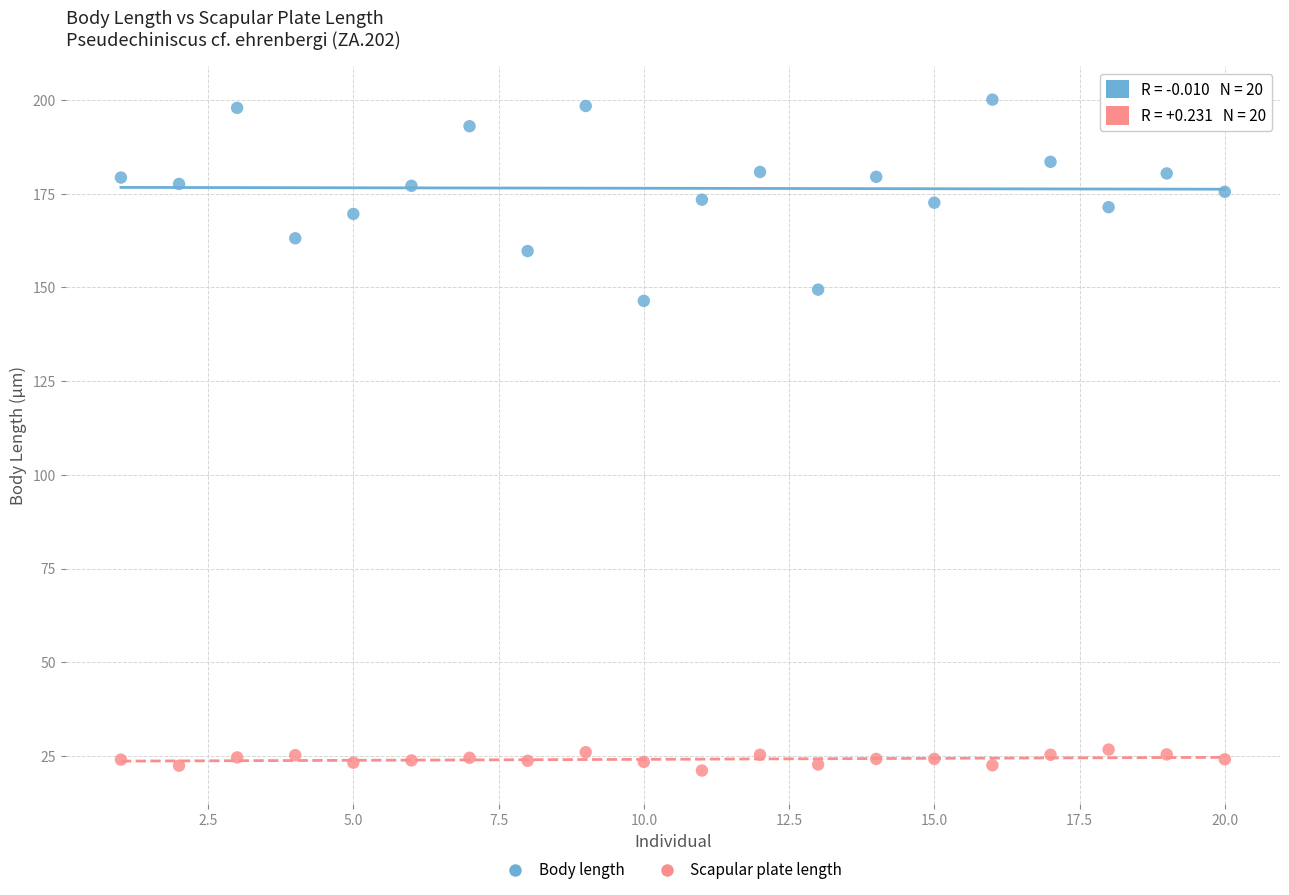

Which series contains the highest Y value?

Body length